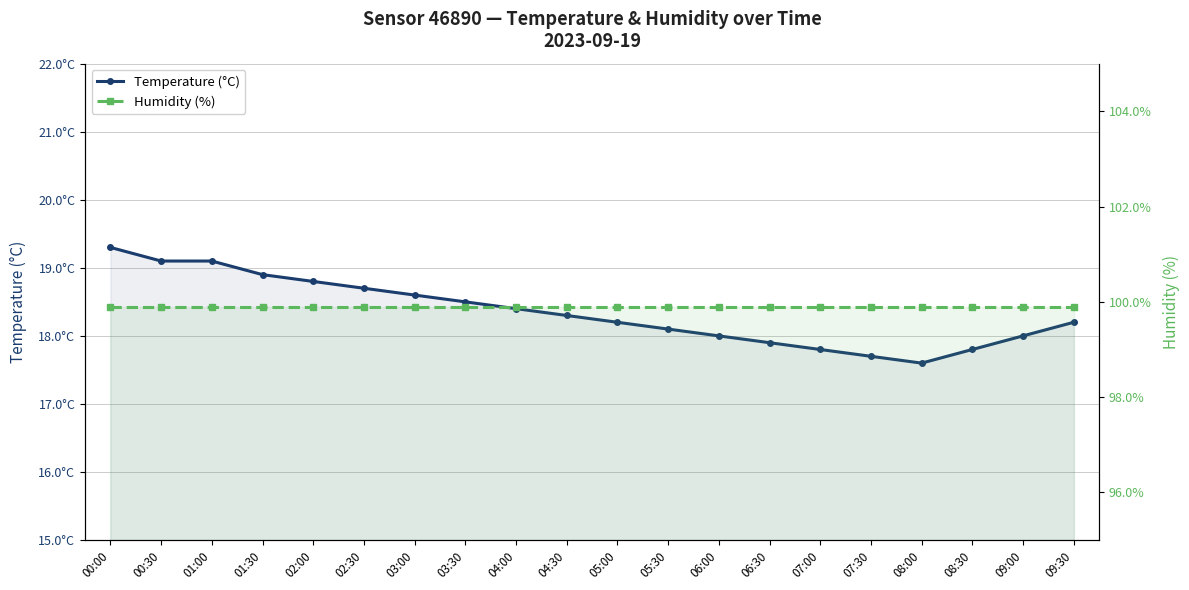

What is the total value across all series at 07:30?

117.6